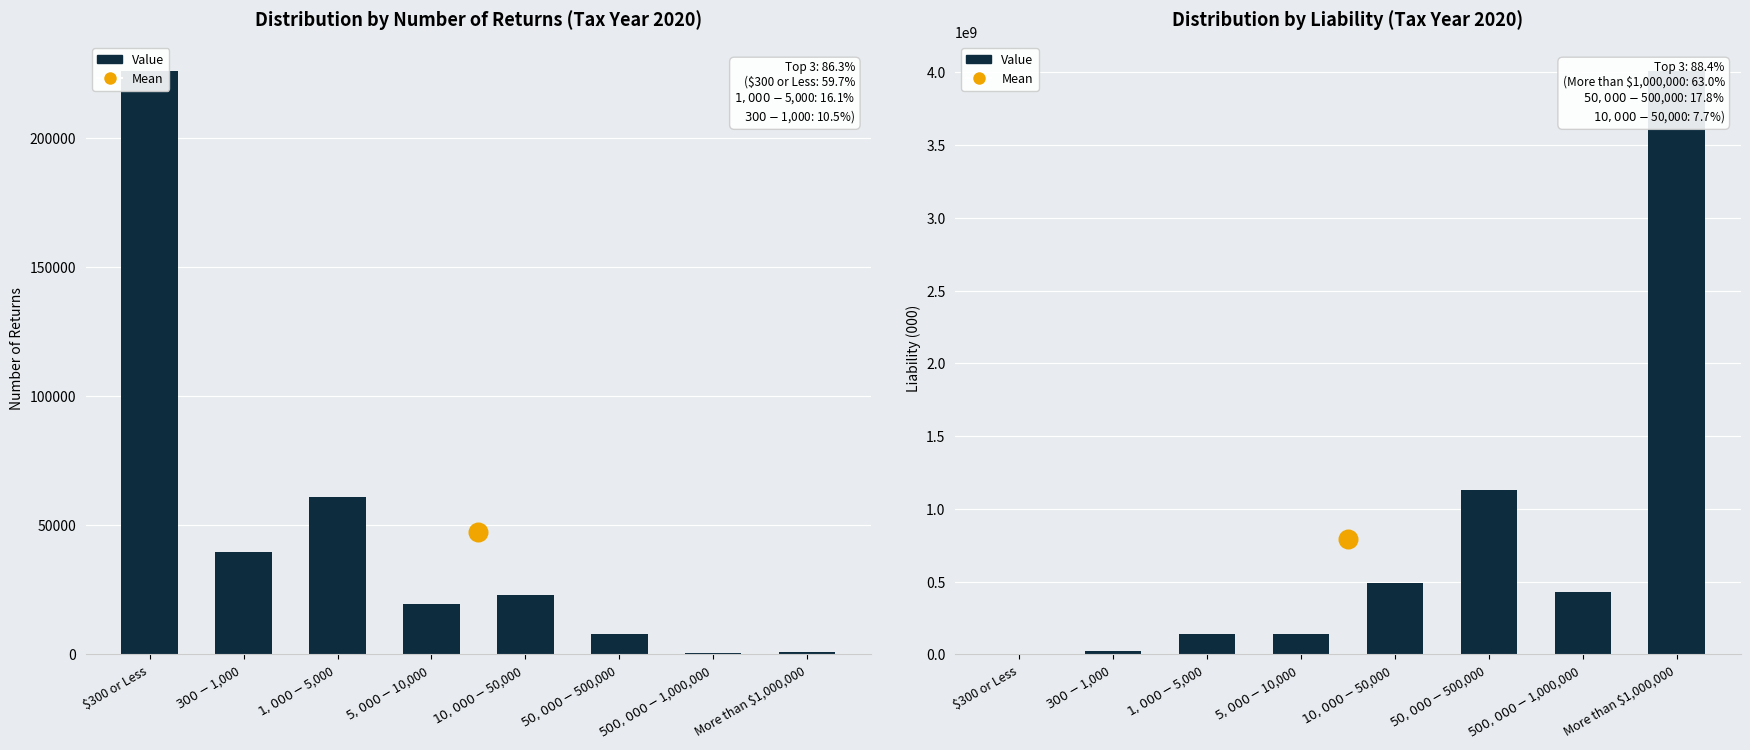

Which series has the largest total across all categories?

Liability (000)